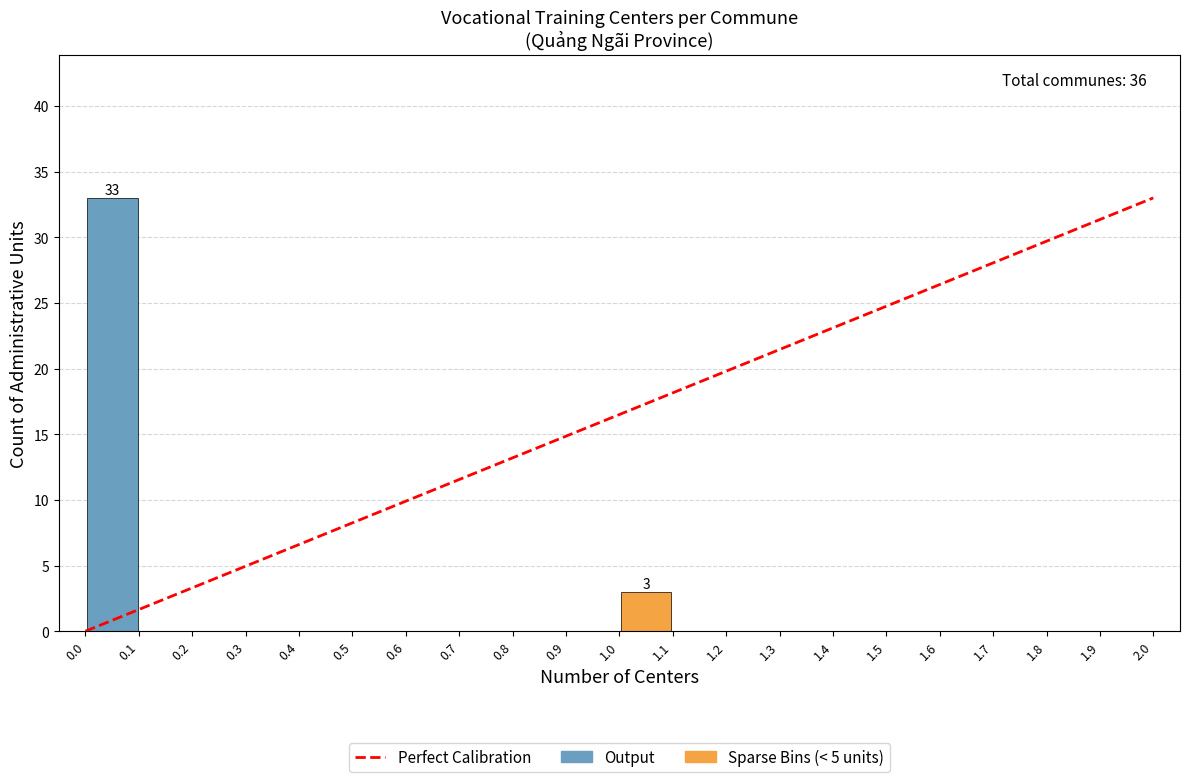

Over which range of the x-axis is the bar tallest?

0.0 to 0.1